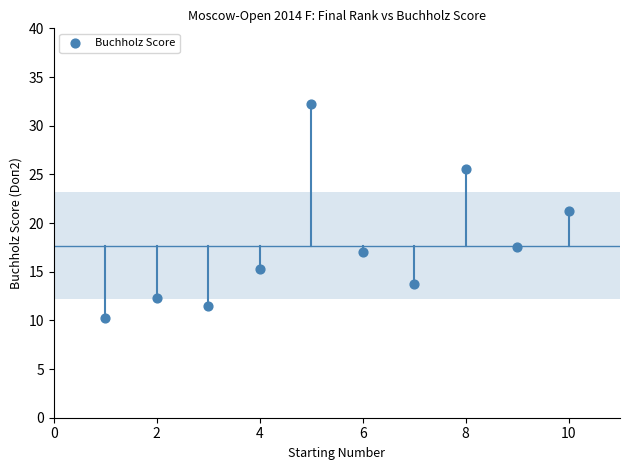

What is the average X value?

5.5